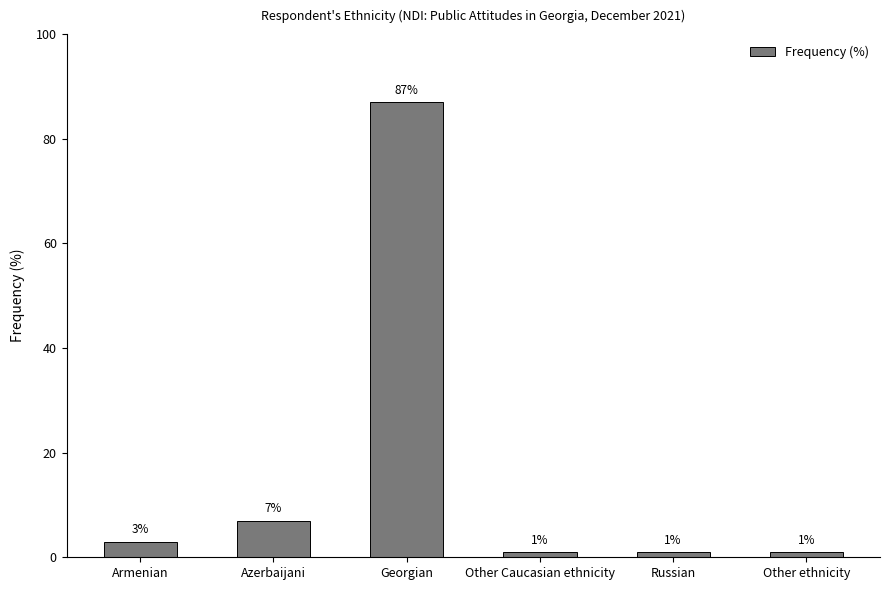

Which has a higher value, Armenian or Other ethnicity?

Armenian